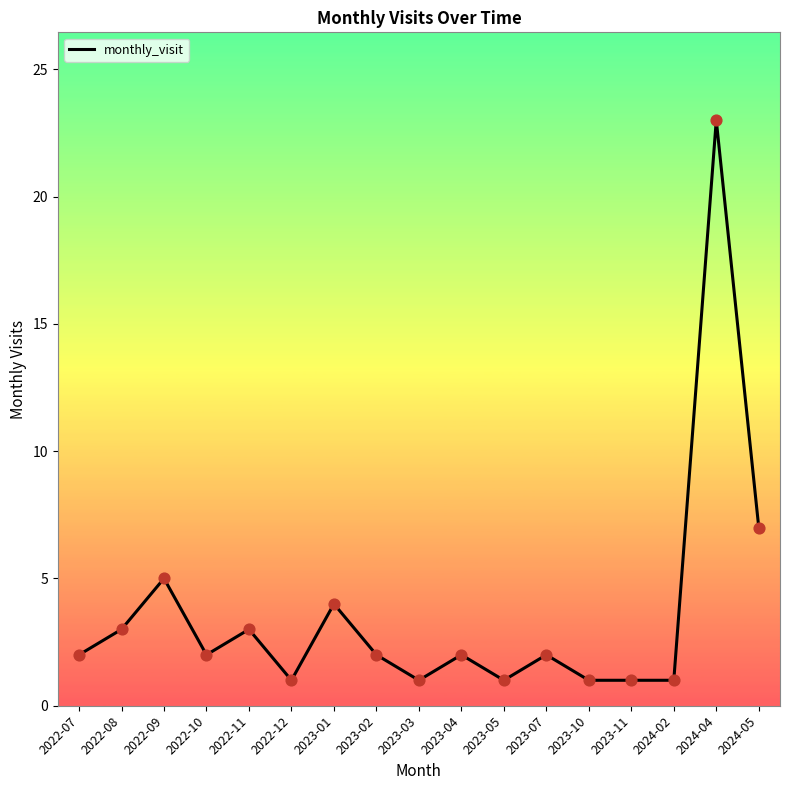

What is the ratio of the value at 2023-02 to the value at 2023-07?

1.0